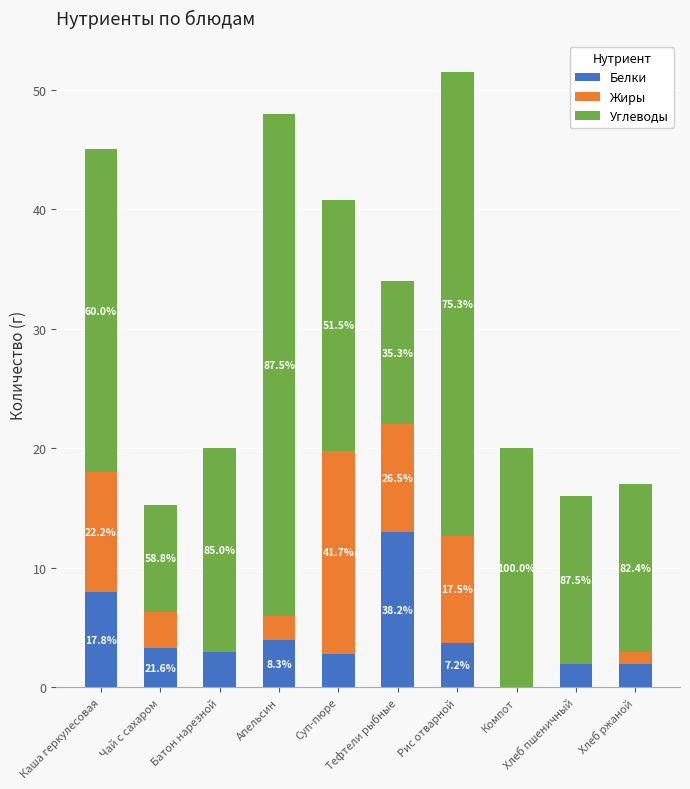

Where is Углеводы nearest to the value 25?

Каша геркулесовая